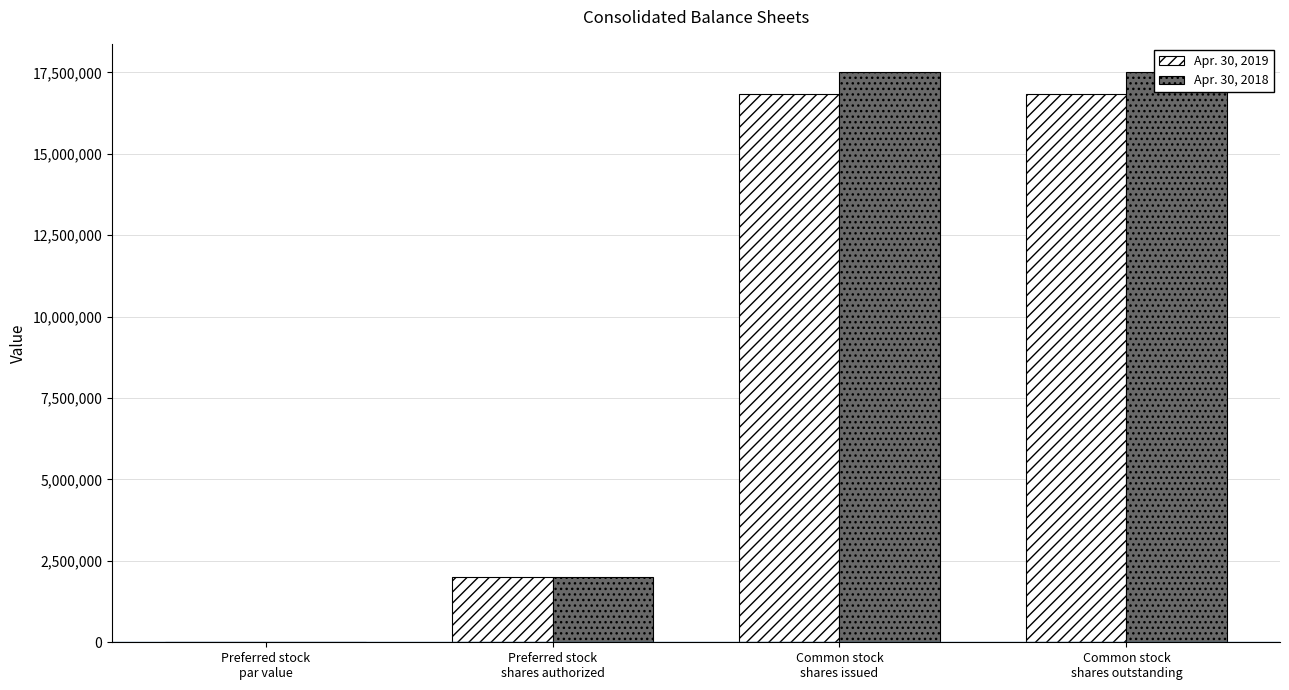

What is the average value of the Apr. 30, 2018 series?

9251961